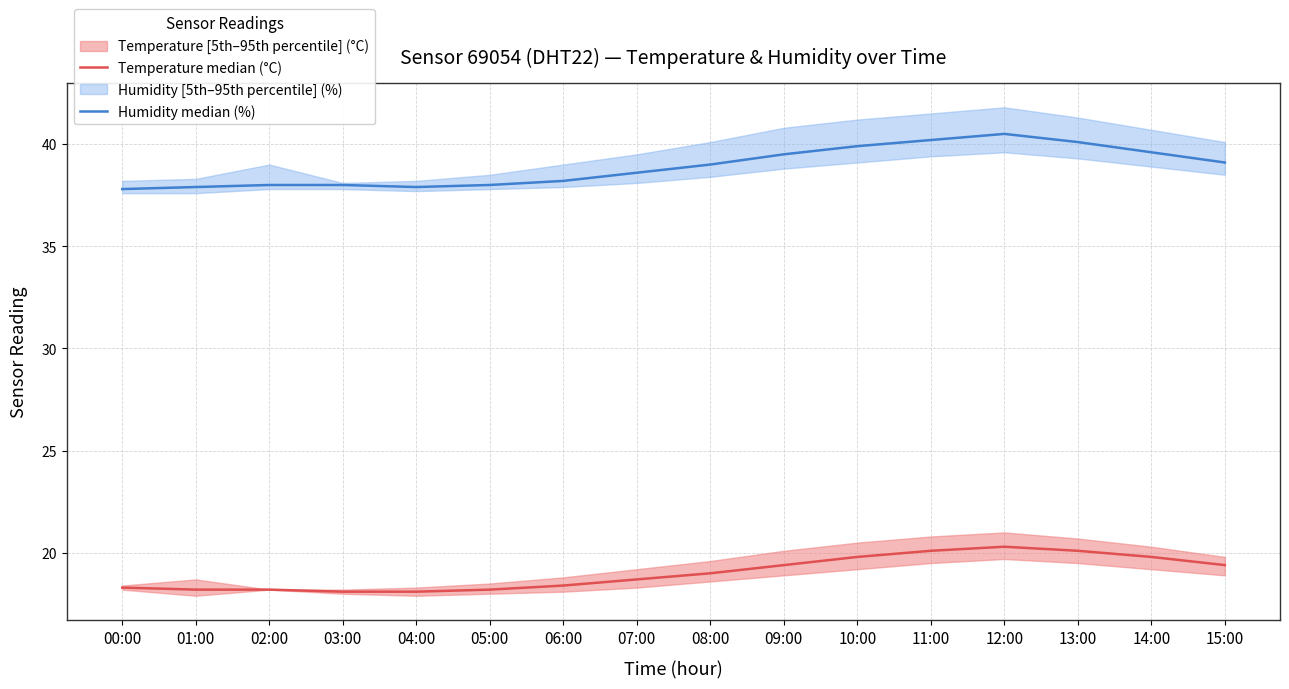

At which category does Humidity median (%) reach its first local valley?

04:00